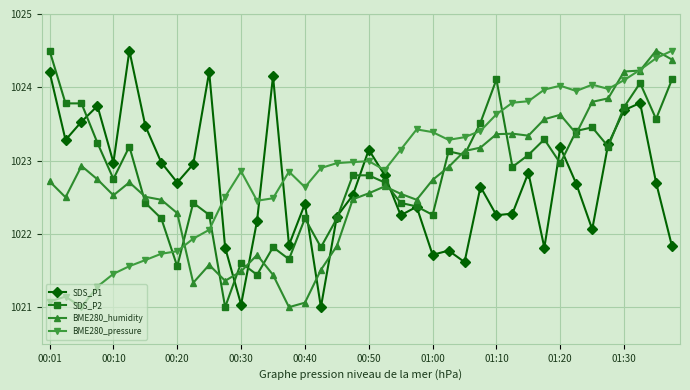

How many data points does each series have?

40